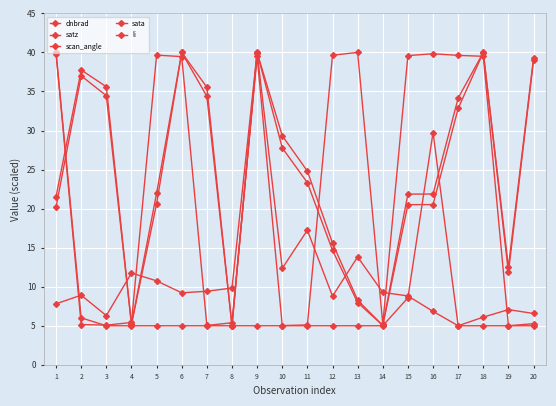

Reading left to right, transcribe all the data shown in this chart.

dnbrad: 7.8	8.9	6.3	11.8	10.7	9.2	9.4	9.8	40.0	12.3	17.2	8.8	13.8	9.3	8.8	6.8	5.0	6.1	7.1	6.6
satz: 20.2	37.0	34.5	5.2	20.6	40.0	34.4	5.0	40.0	27.8	23.3	14.7	8.0	5.0	20.5	20.5	32.8	40.0	11.8	39.0
scan_angle: 21.6	37.7	35.6	5.2	22.0	40.0	35.5	5.0	40.0	29.3	24.8	15.6	8.3	5.0	21.9	21.9	34.2	40.0	12.5	39.3
sata: 39.8	5.2	5.1	5.4	39.7	39.5	5.0	5.4	39.5	5.0	5.1	39.6	40.0	5.2	39.6	39.8	39.6	39.5	5.0	5.3
li: 40.0	6.0	5.0	5.0	5.0	5.0	5.0	5.0	5.0	5.0	5.0	5.0	5.0	5.0	8.6	29.7	5.0	5.0	5.0	5.0